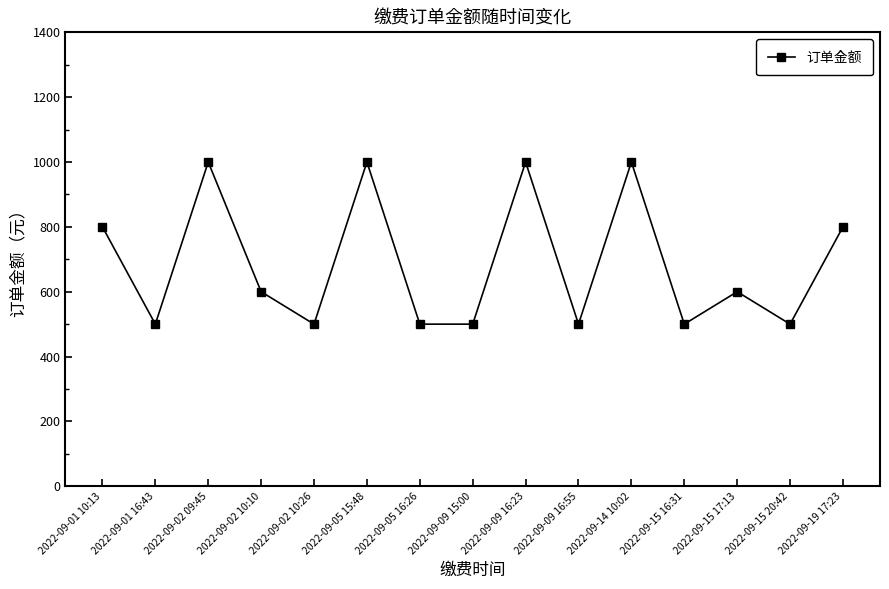

What is the minimum value shown in the chart?

500